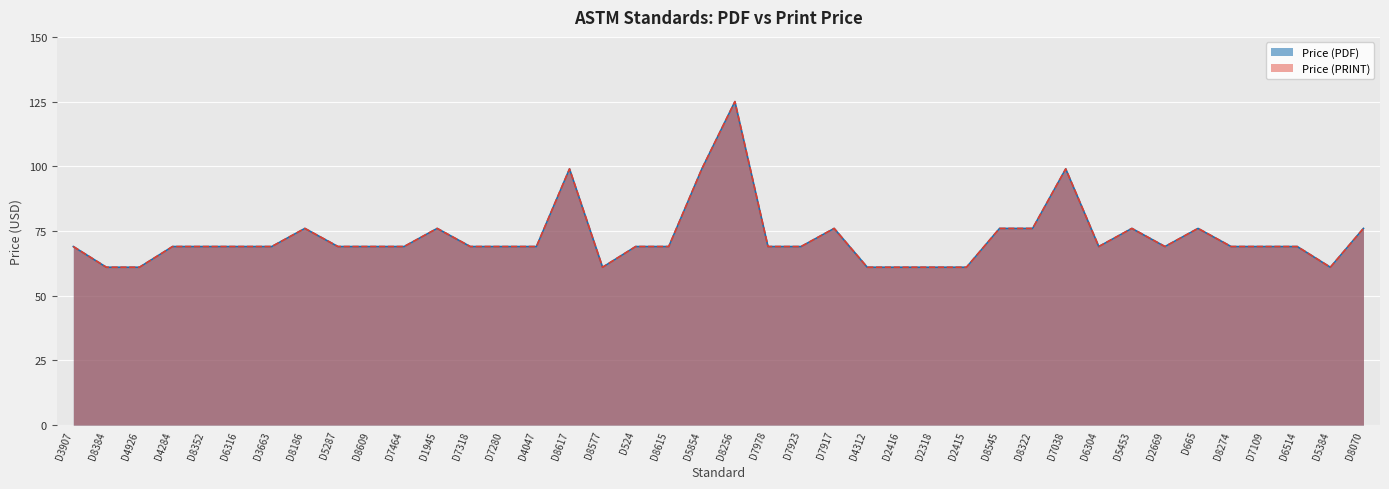

What is the difference between the second highest and minimum values in the Price (PRINT) series?

38